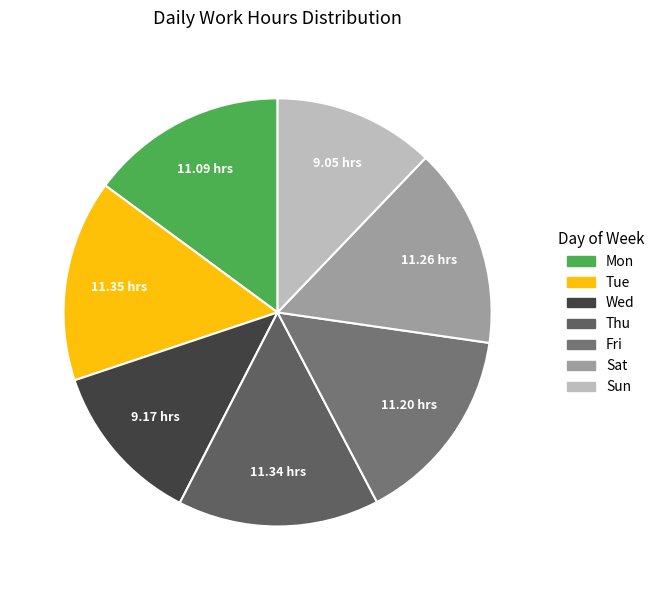

What is the largest slice in the pie chart?

Tue